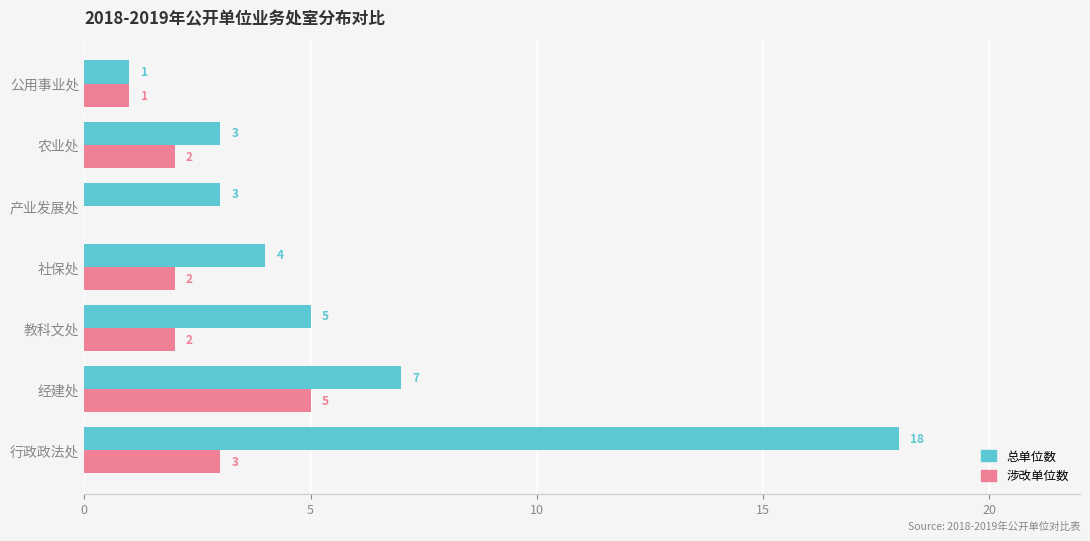

What is the sum of all 涉改单位数 values?

15